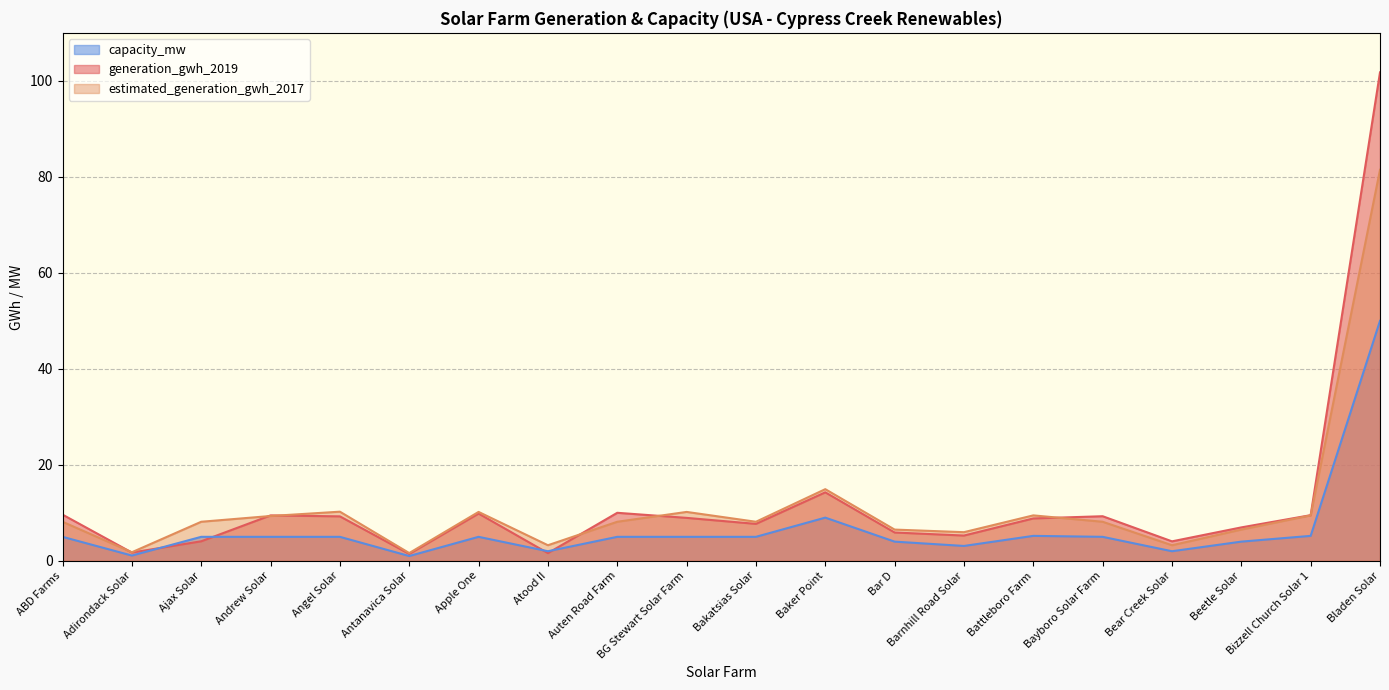

Between Apple One and Angel Solar, which is larger?

Apple One